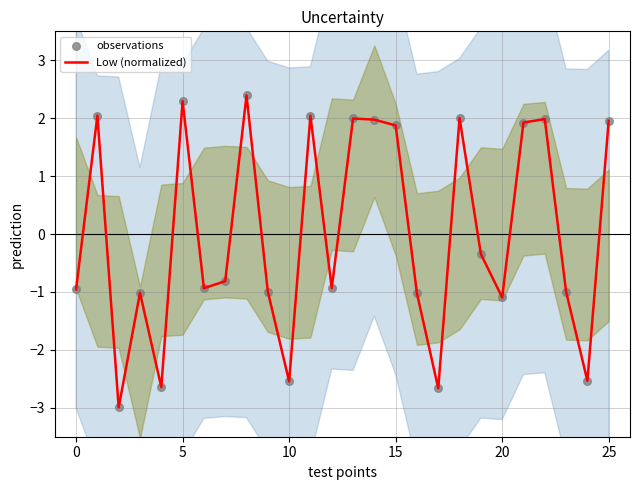

Is the value of observations at 14 greater than the value of Low (normalized) at 11?

No